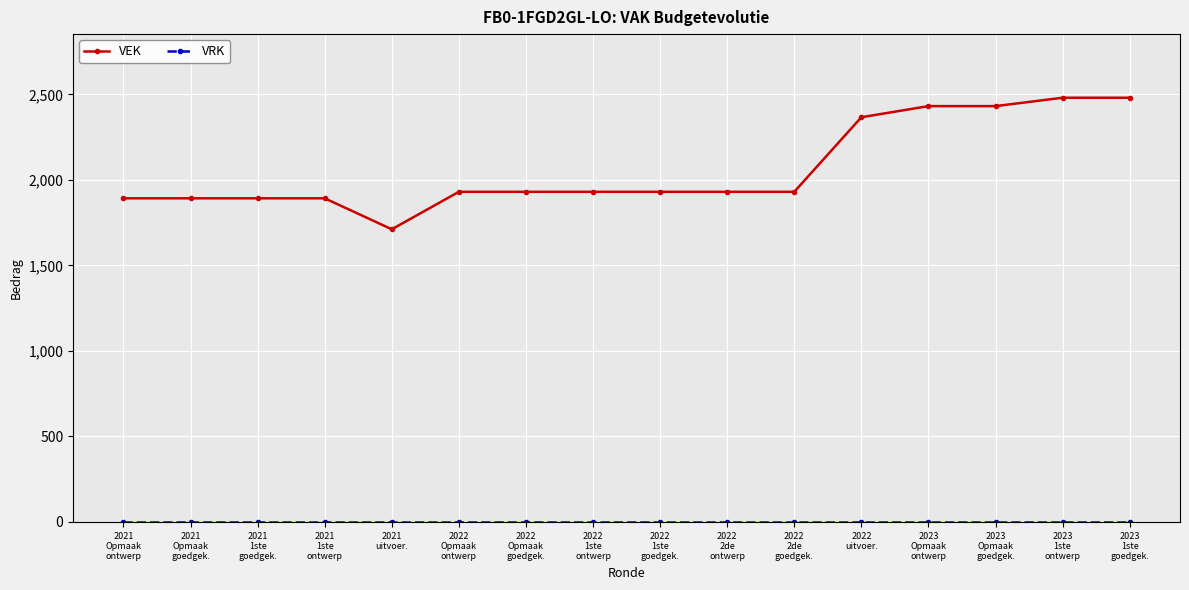

What is the greatest value displayed?

2480